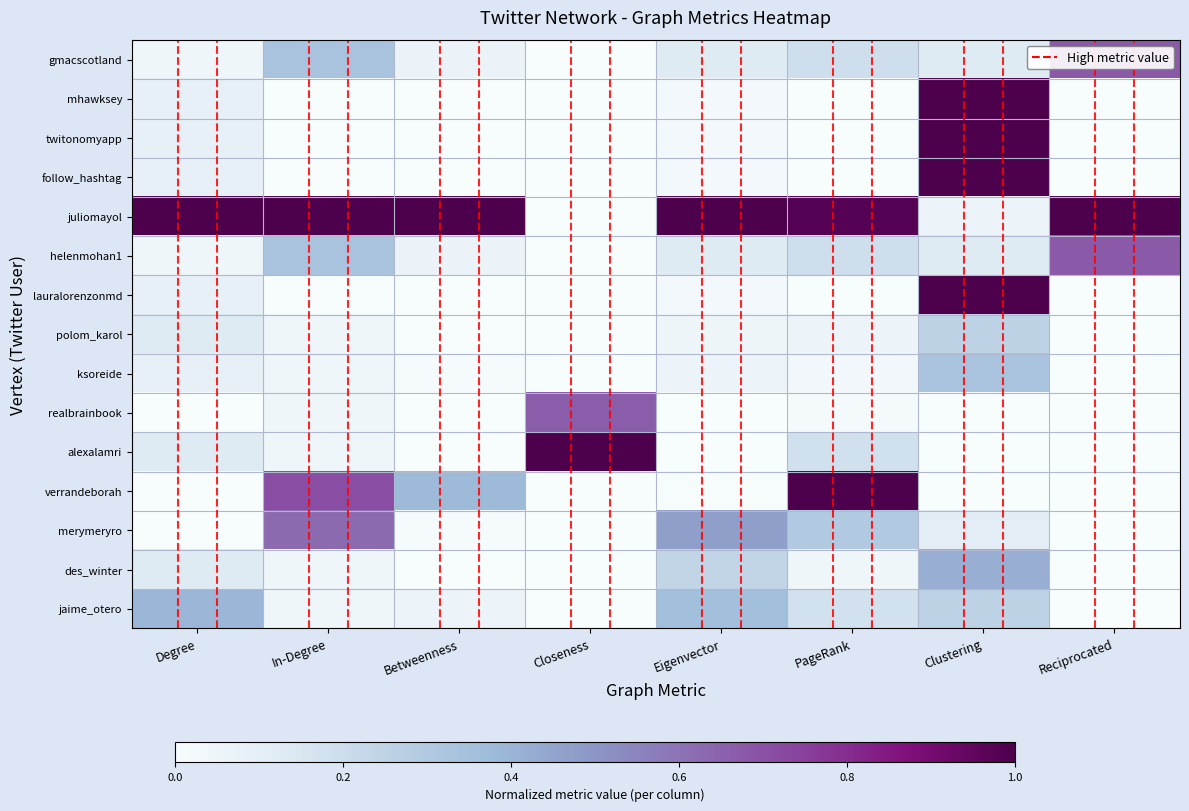

Which series has the largest total across all categories?

juliomayol